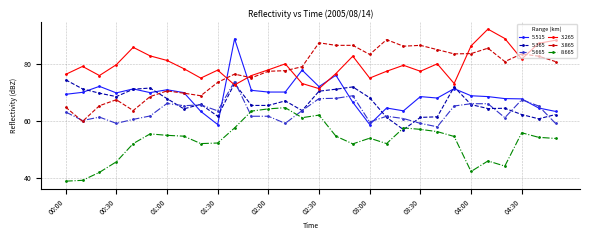

True or false: 3.865 and 8.665 intersect in this chart.

False